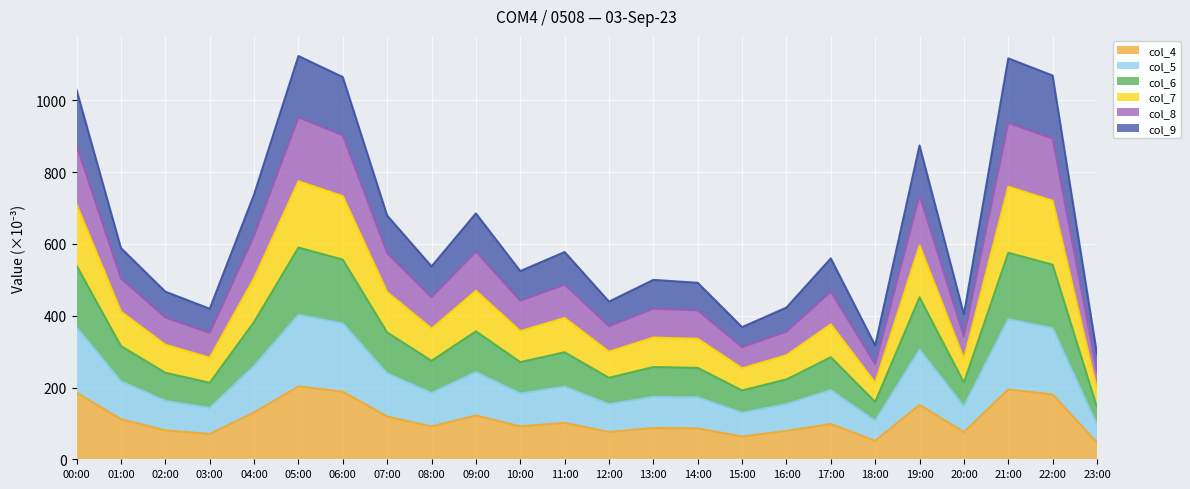

How many distinct data groups are displayed?

6